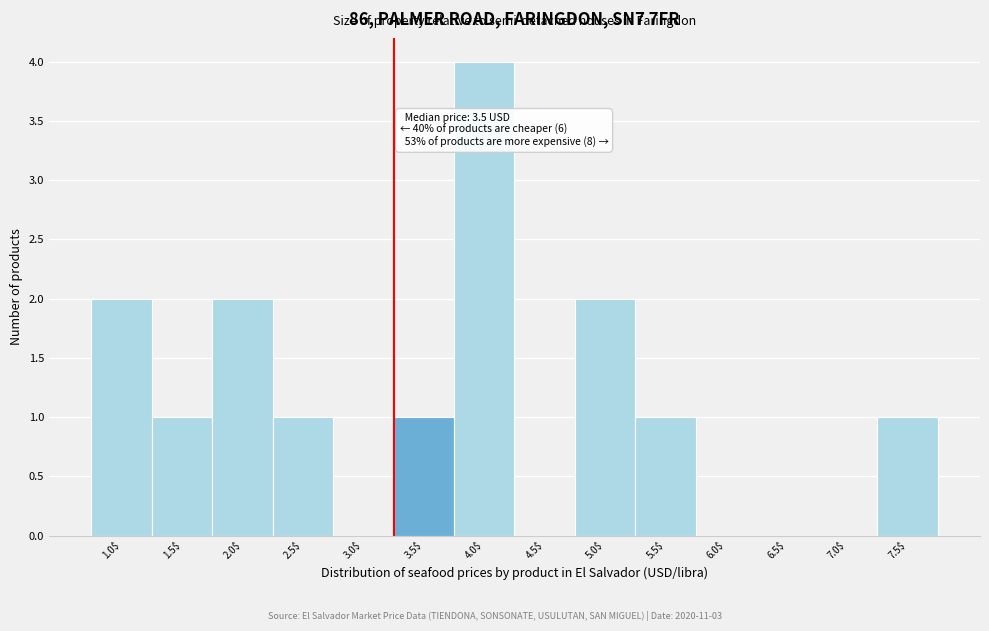

Is it true that the value at 2.0$ is 1?

False